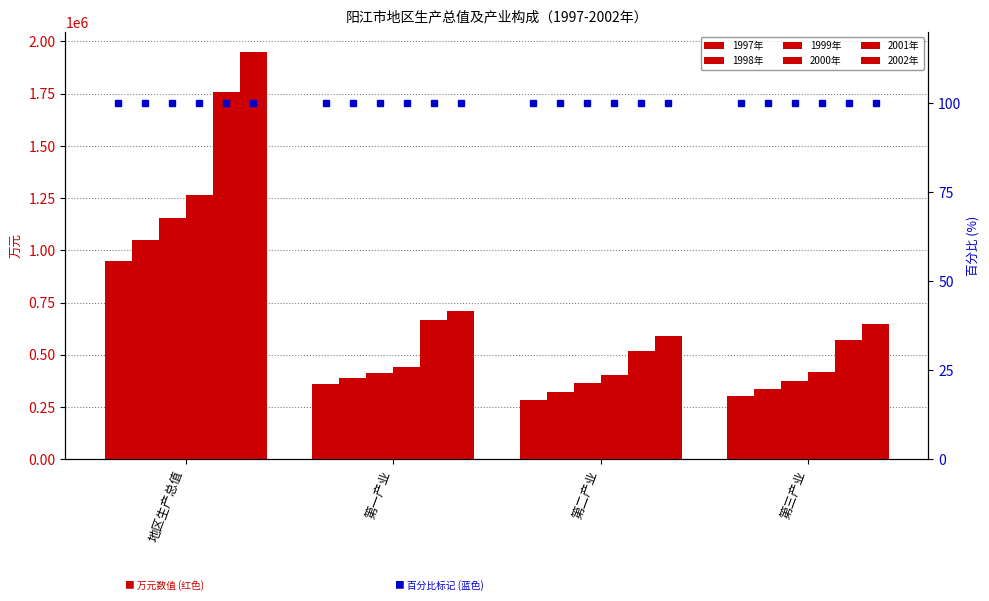

The 1997年 series shows 283011 at 第二产业. True or false?

True